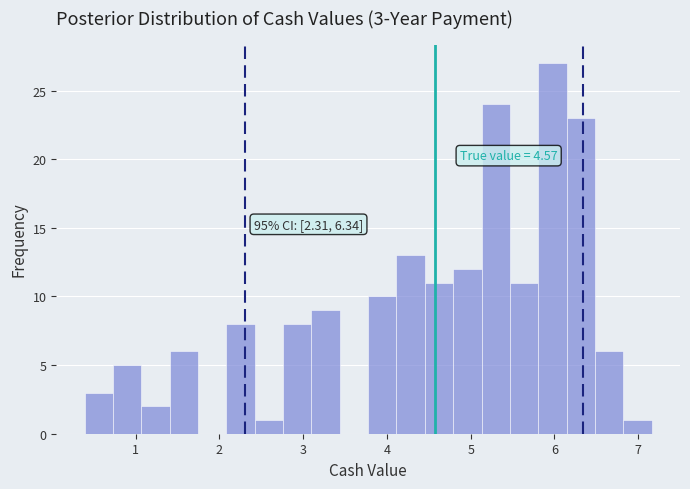

Read against the x-axis, roughly where is the centre of the tallest bar?

6.0